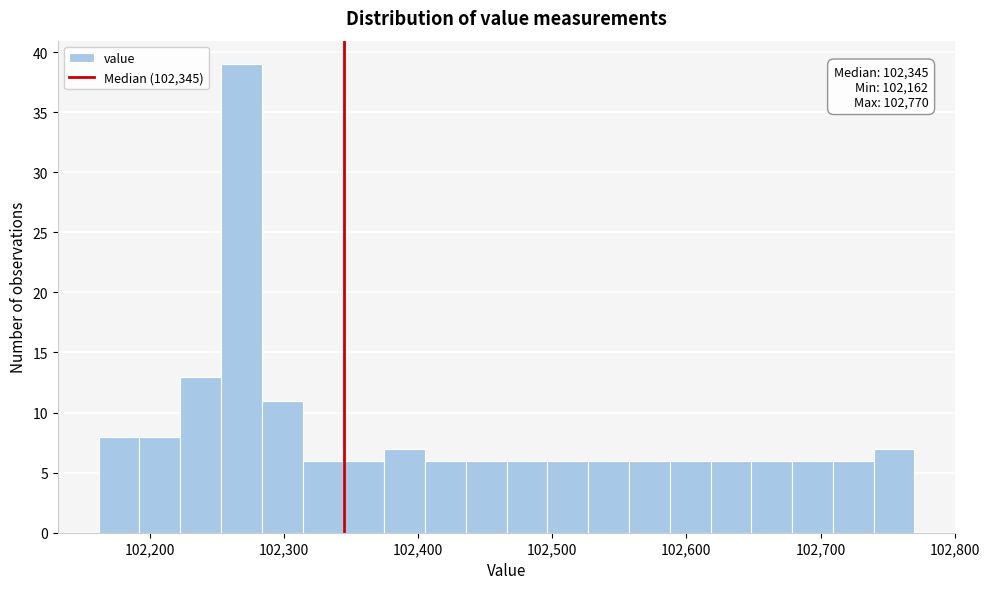

Read against the x-axis, roughly where is the centre of the tallest bar?

102270